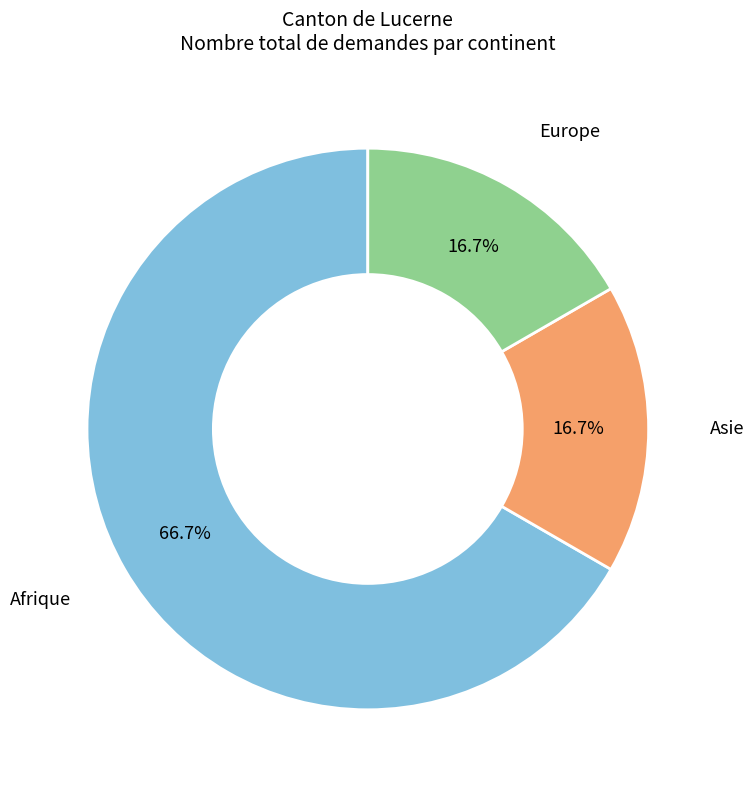

Is there any slice that represents more than half of the pie?

Yes